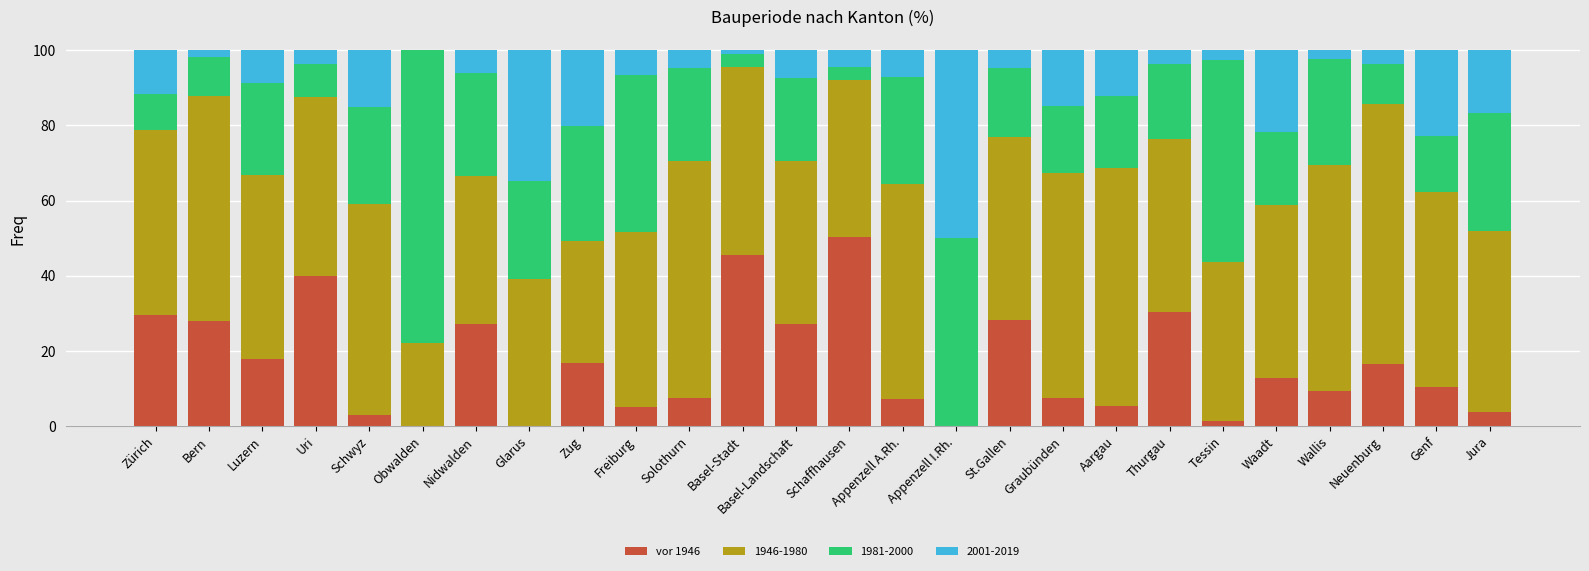

What is the approximate value of vor 1946 at Schaffhausen?

50.2